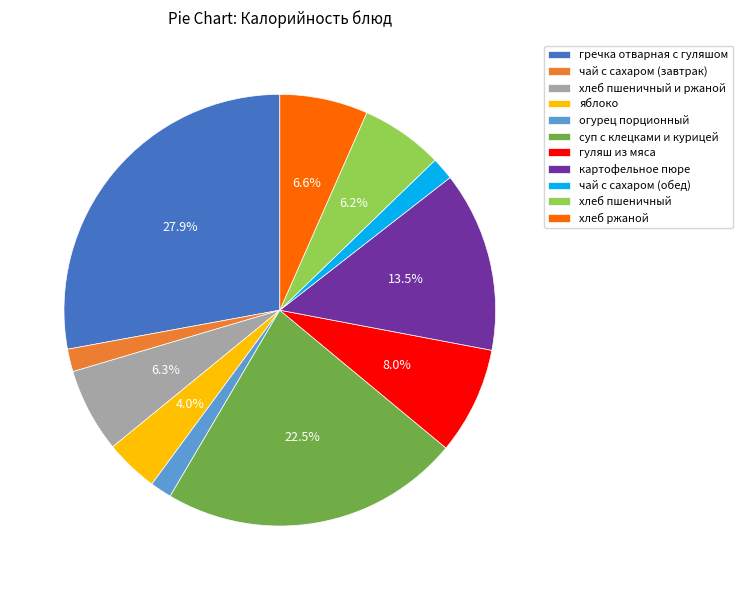

Approximately how many times larger is the value at хлеб ржаной compared to яблоко?

1.7